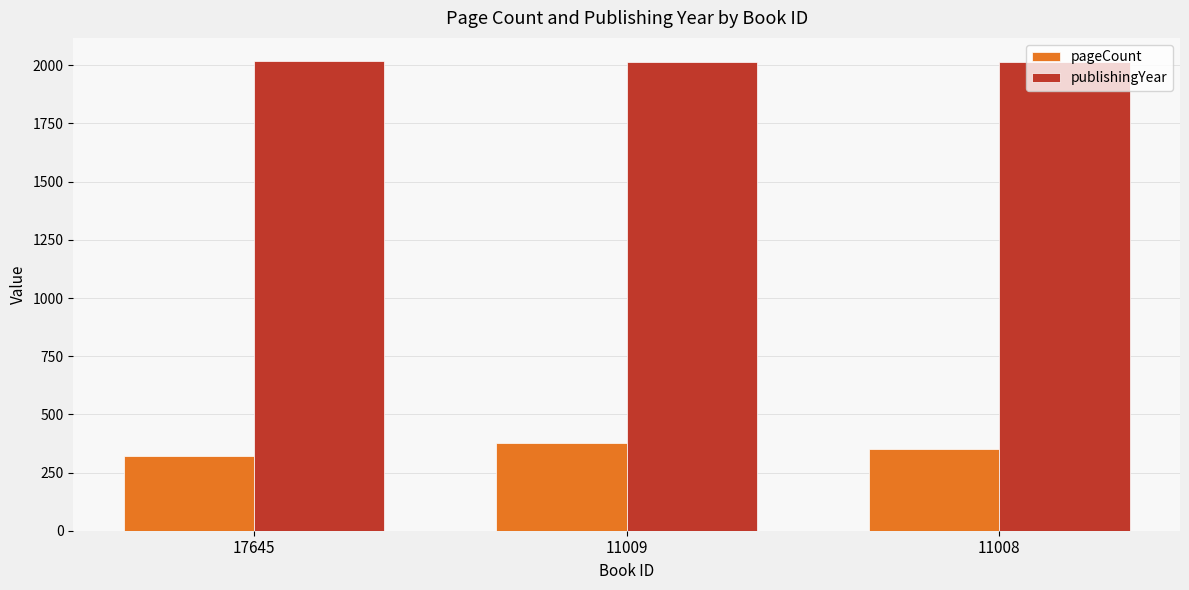

What is the sum of the publishingYear values at 11009 and 11008?

4029